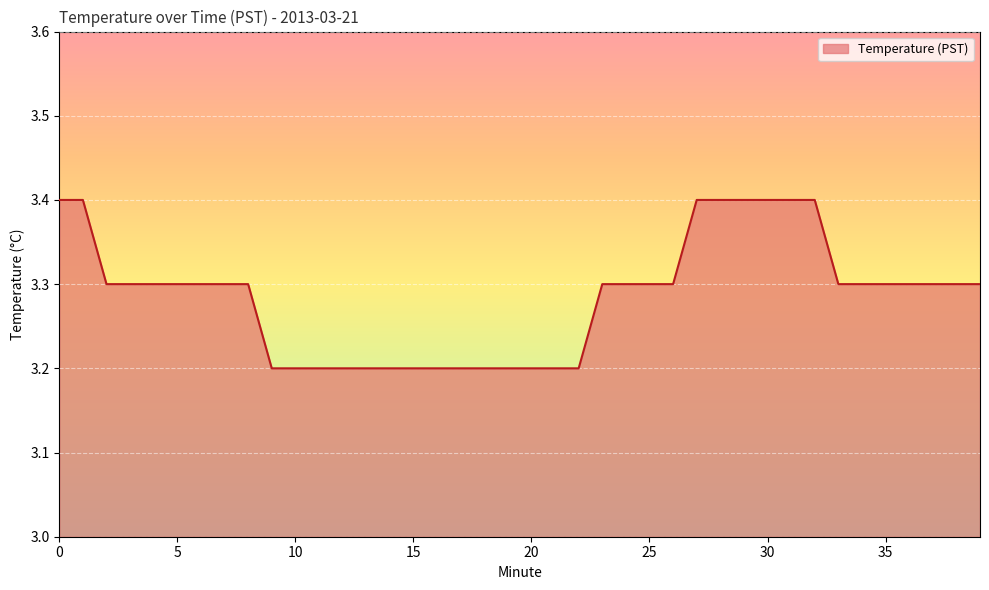

What is the maximum value shown in the chart?

3.4